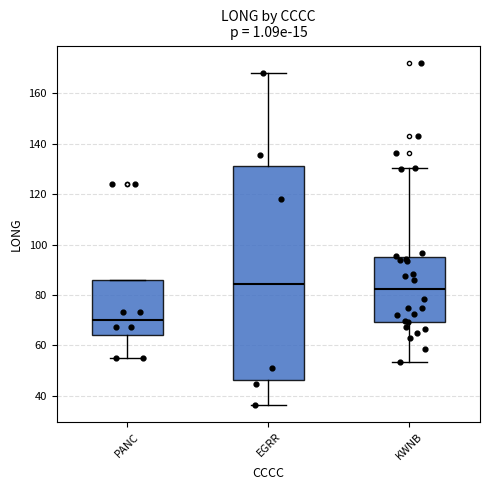

Reading left to right, transcribe this box plot: for each box, give where its median line is, the range the box spans, and where its two whiskers end, as read against the y-axis. The values are not printed on the chart, so give them approximately, as read against the axis.

PANC: median 70, box 64 to 86, whiskers 56 to 86
EGRR: median 84, box 46 to 132, whiskers 36 to 168
KWNB: median 82, box 70 to 96, whiskers 54 to 130